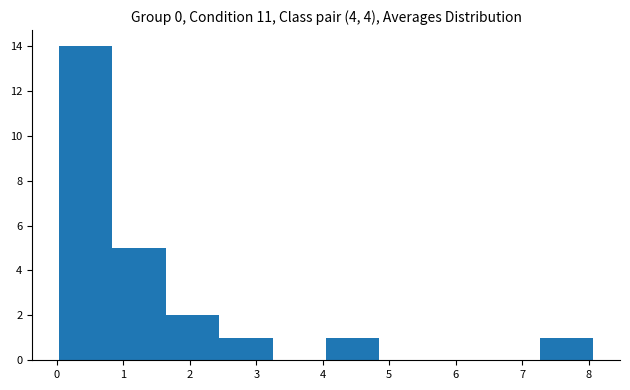

Reading left to right, transcribe this chart: for each bar, give the range it covers on the x-axis and its height. Neither the bar edges nor the heights are printed on the chart, so give them approximately, as read against the axes.

0.0 to 0.8: 14
0.8 to 1.6: 5
1.6 to 2.4: 2
2.4 to 3.2: 1
3.2 to 4.1: 0
4.1 to 4.9: 1
4.9 to 5.7: 0
5.7 to 6.5: 0
6.5 to 7.3: 0
7.3 to 8.1: 1